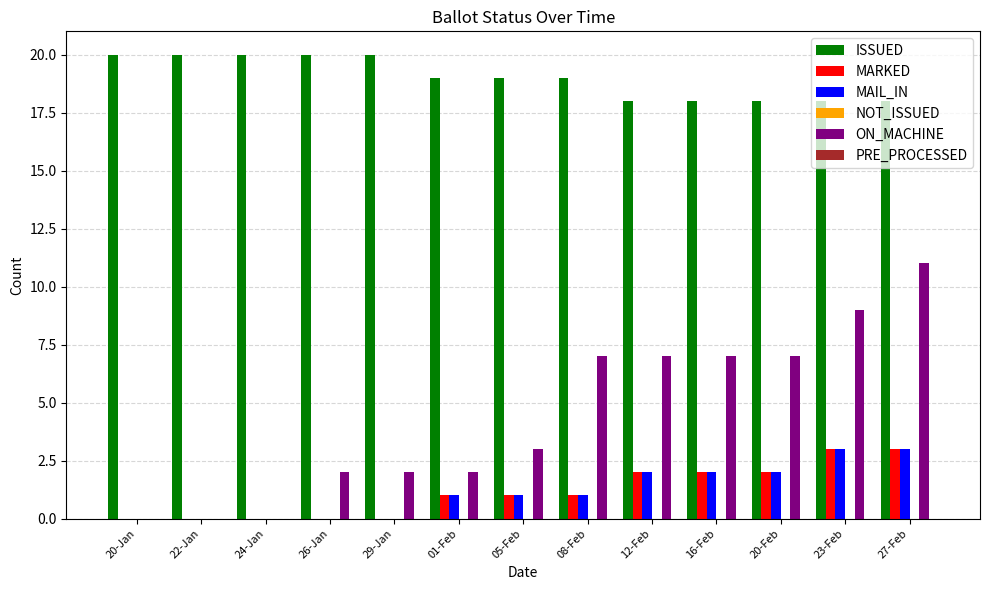

What is the spread (max minus min) of values at 27-Feb?

15